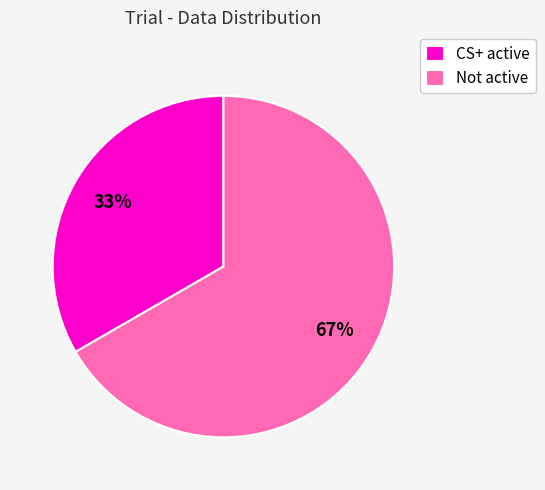

To the nearest percent, what is the average slice percentage?

50%